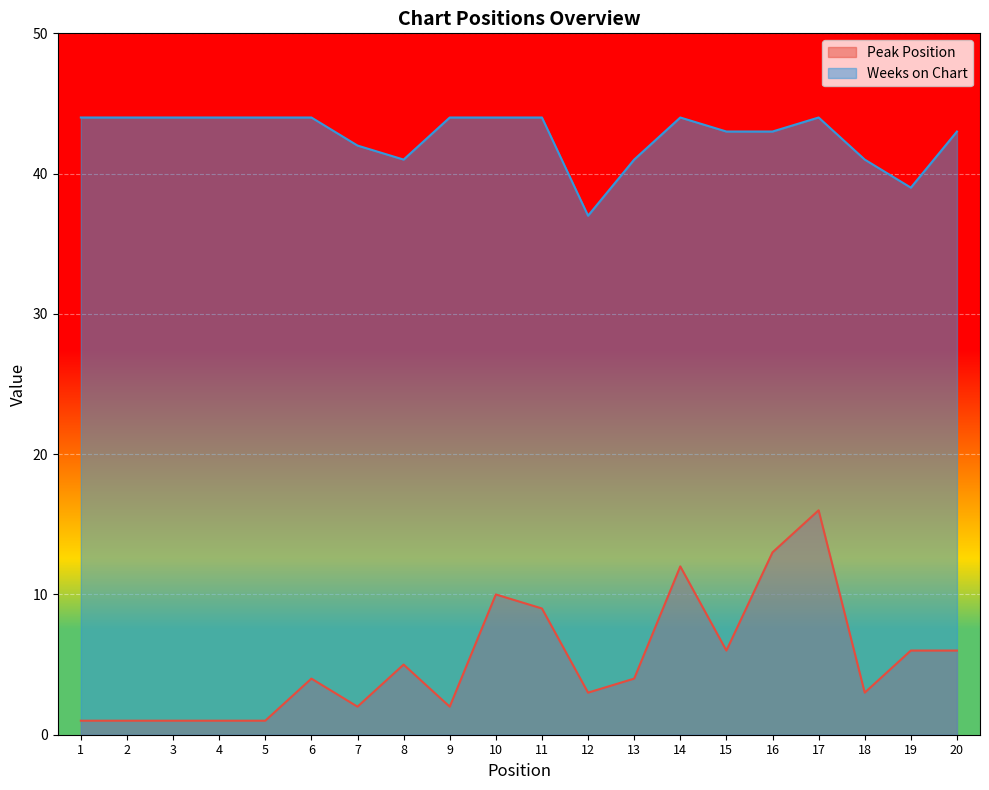

Reading left to right, transcribe all the data shown in this chart.

Peak Position: 1=1	2=1	3=1	4=1	5=1	6=4	7=2	8=5	9=2	10=10	11=9	12=3	13=4	14=12	15=6	16=13	17=16	18=3	19=6	20=6
Weeks on Chart: 1=44	2=44	3=44	4=44	5=44	6=44	7=42	8=41	9=44	10=44	11=44	12=37	13=41	14=44	15=43	16=43	17=44	18=41	19=39	20=43